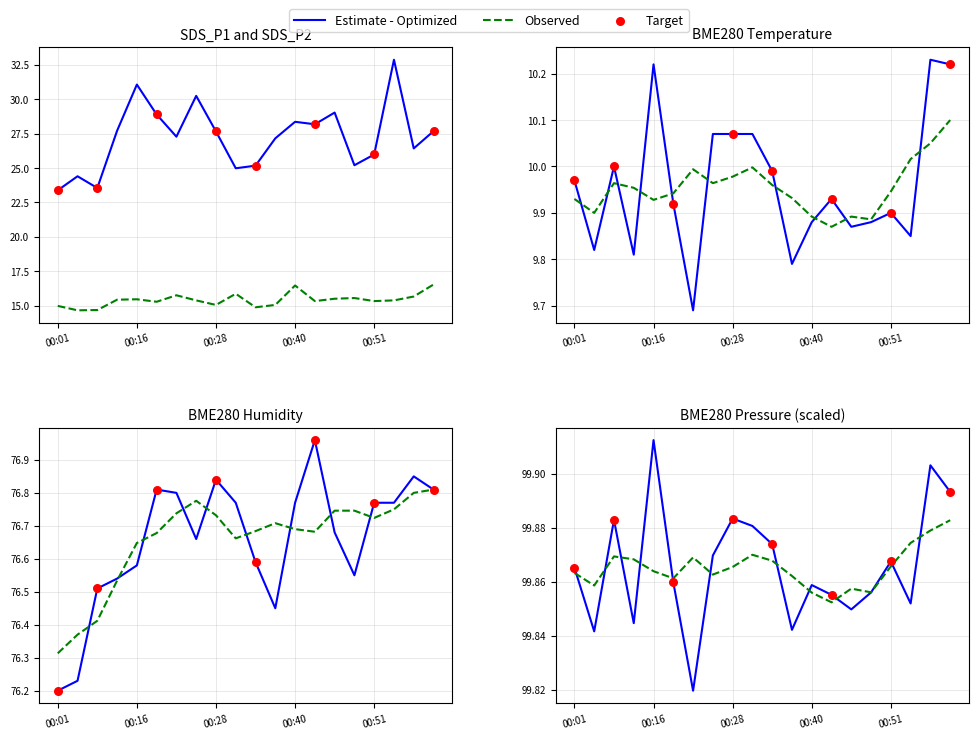

Is the value of SDS_P1 at 00:10 greater than the value of BME280_pressure at 00:40?

No